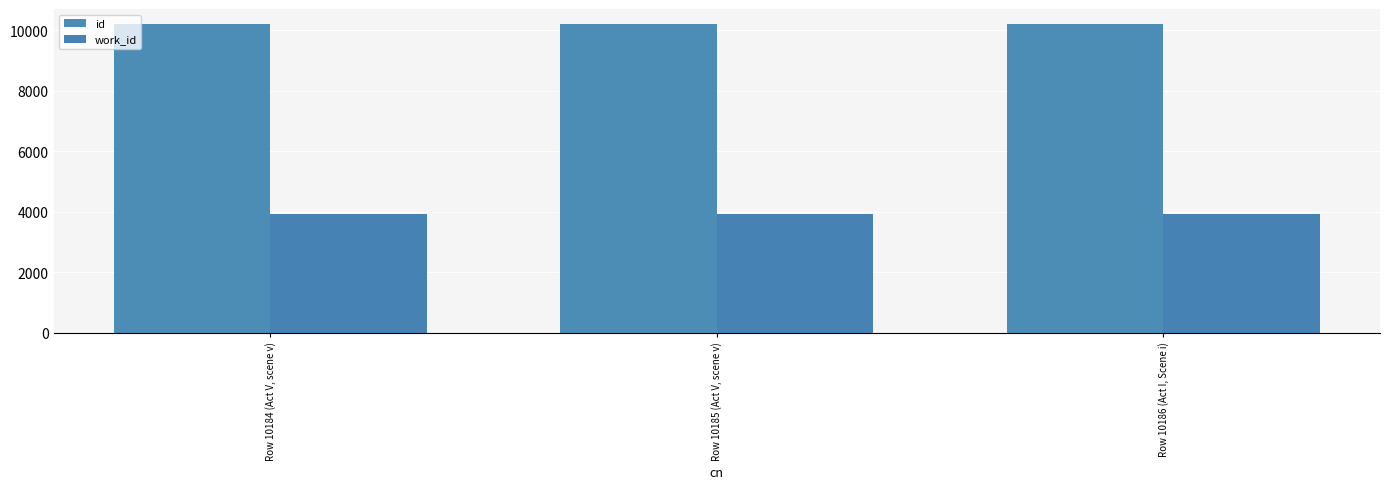

What is the maximum value shown in the chart?

10186